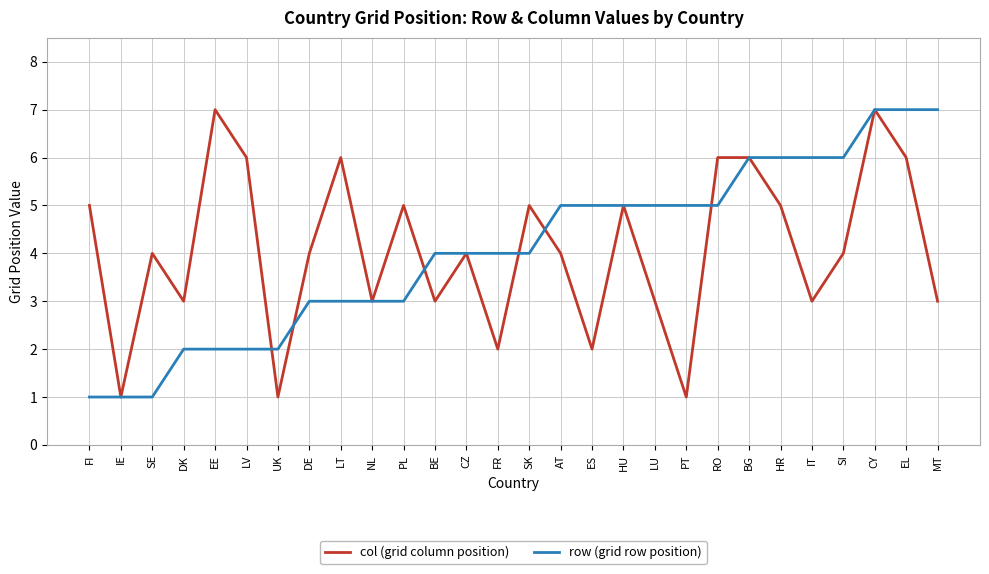

True or false: col (grid column position) has more than 1 points higher than both neighbors.

True